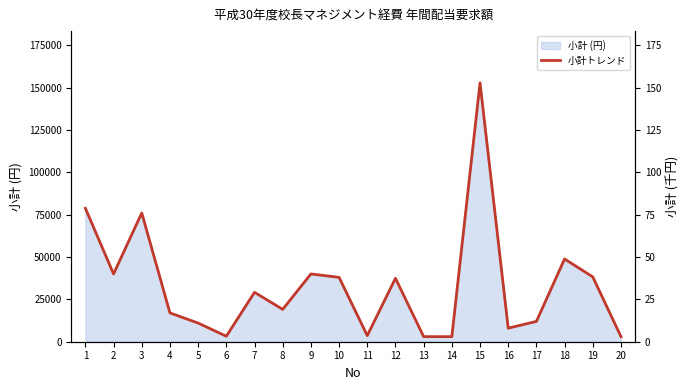

Rank the categories by value from lowest to highest.

13, 14, 20, 6, 11, 16, 5, 17, 4, 8, 7, 12, 10, 19, 2, 9, 18, 3, 1, 15